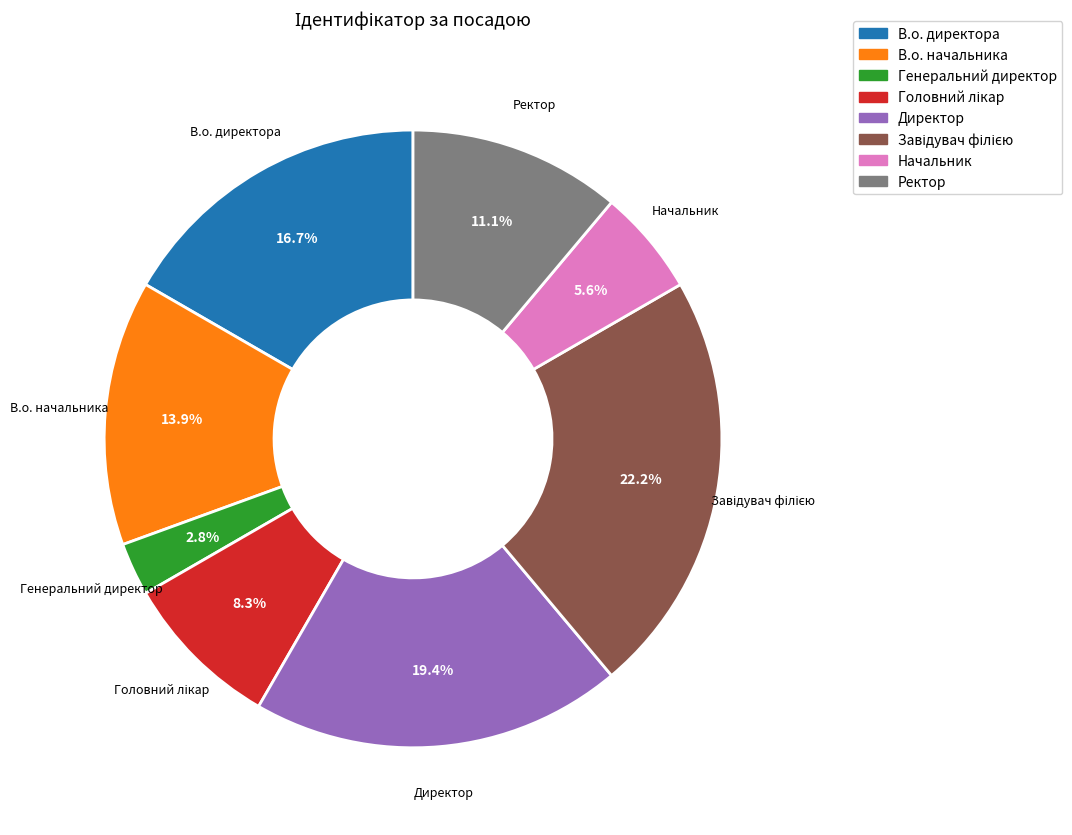

Which slice is the smallest?

Генеральний директор